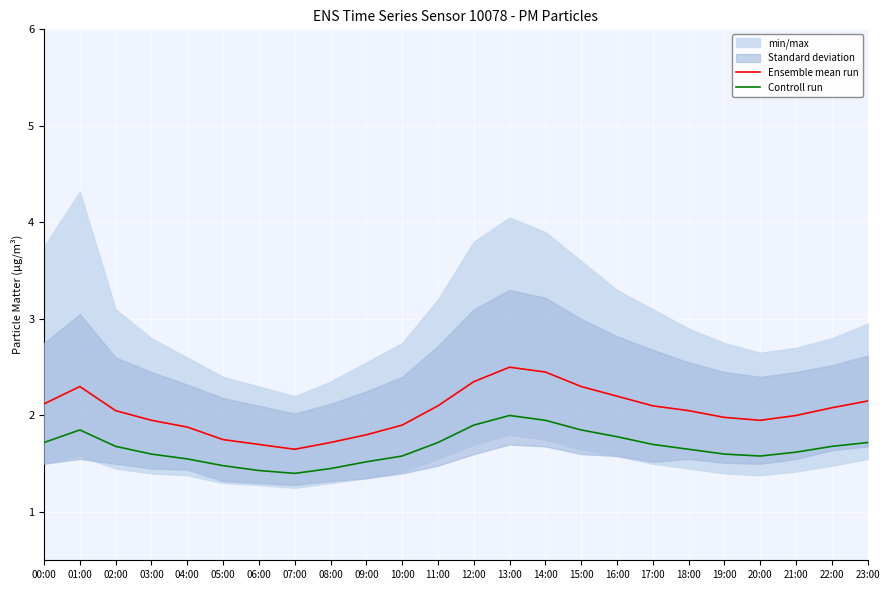

True or false: Ensemble mean run has more than 1 points higher than both neighbors.

True